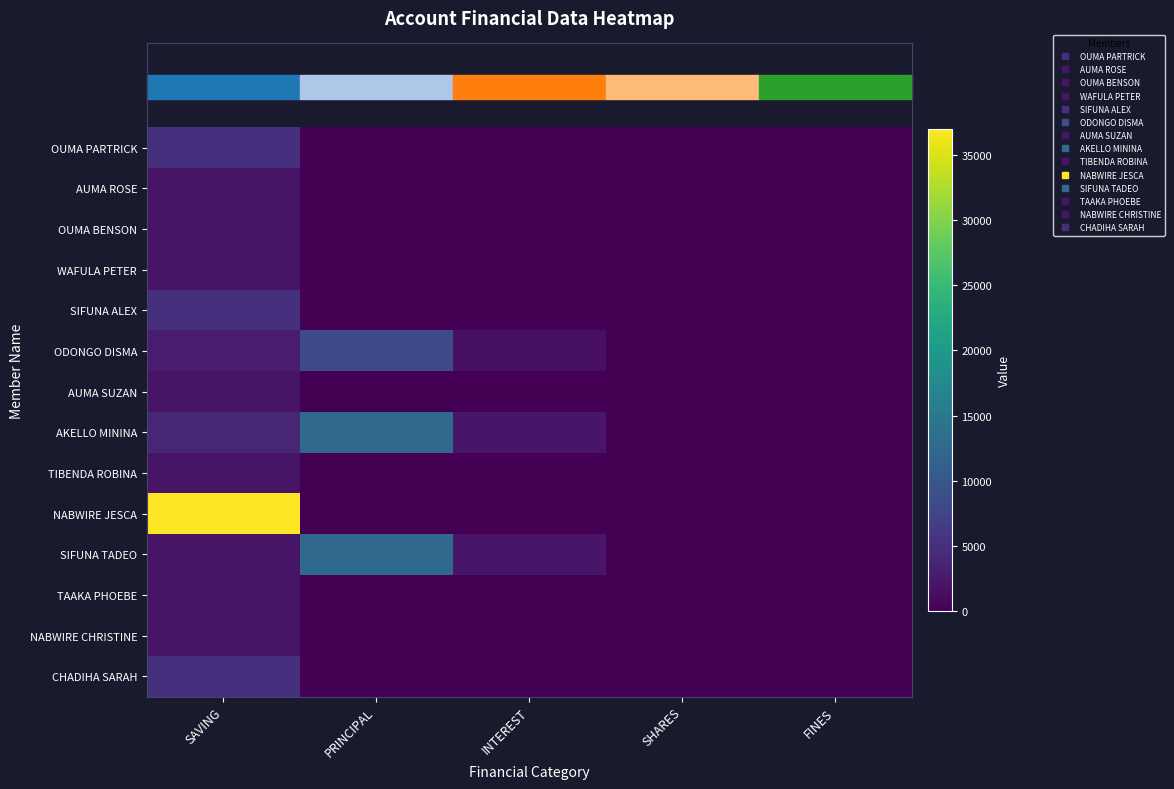

Between SHARES and SAVING, which is larger?

SAVING